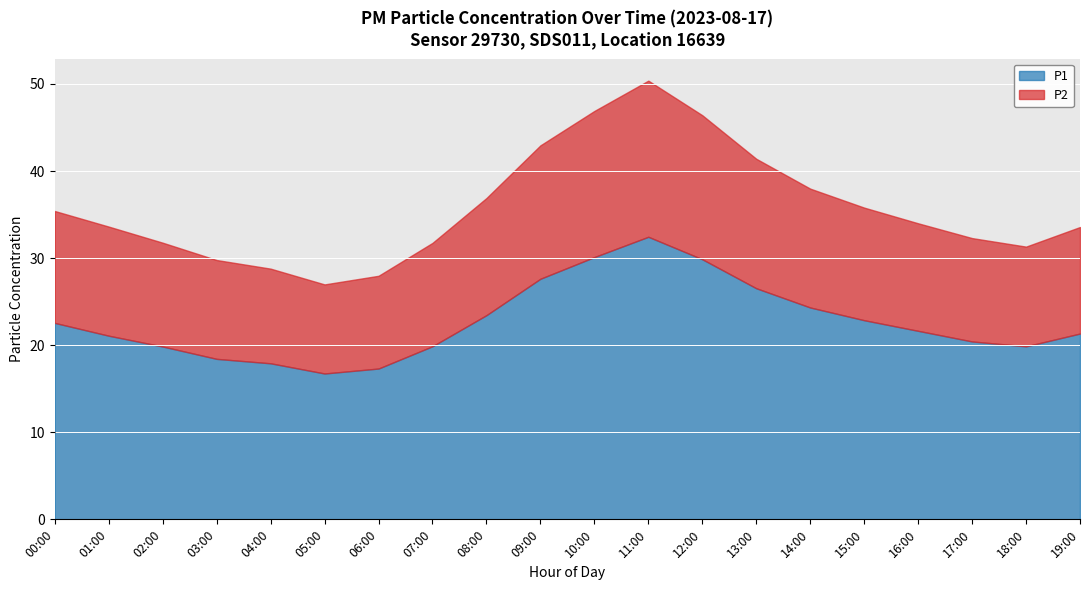

At which category does the chart reach its minimum across all series?

05:00